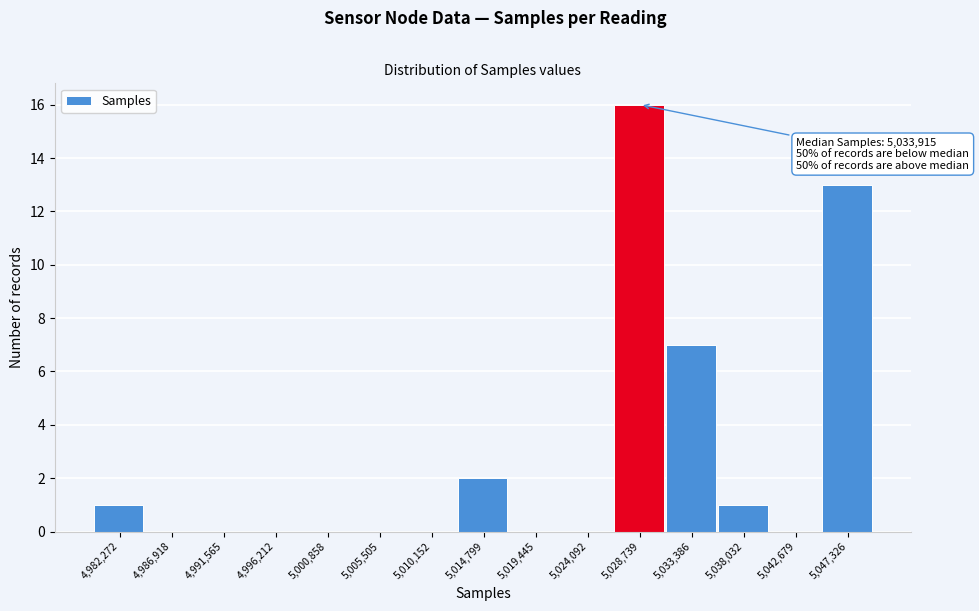

Reading left to right, extract all data points from this chart.

4,982,272=1	4,986,918=0	4,991,565=0	4,996,212=0	5,000,858=0	5,005,505=0	5,010,152=0	5,014,799=2	5,019,445=0	5,024,092=0	5,028,739=16	5,033,386=7	5,038,032=1	5,042,679=0	5,047,326=13